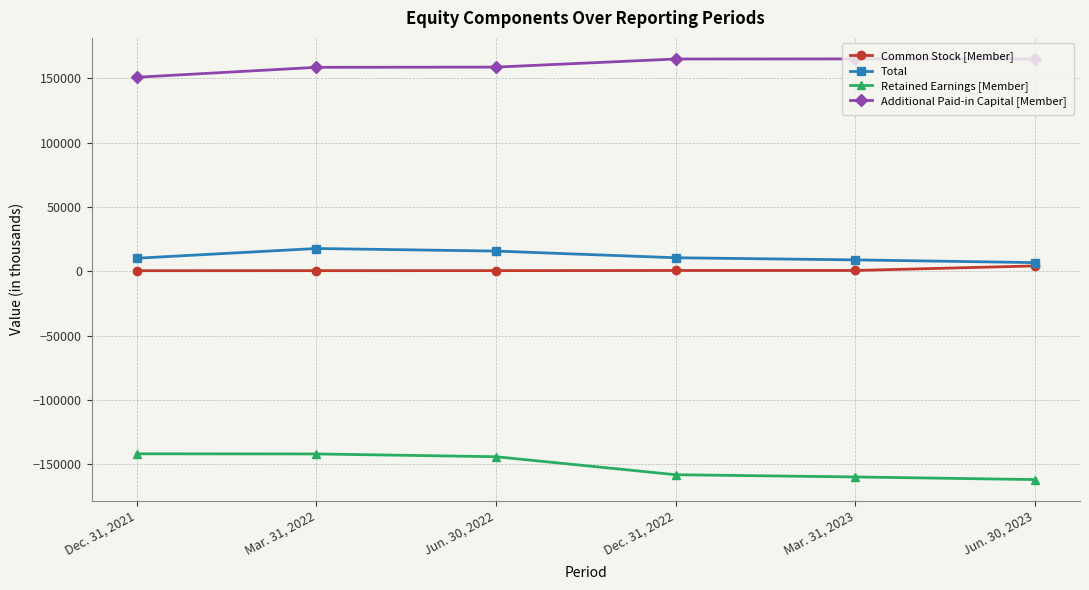

What is the sum of the Total values at Mar. 31, 2022 and Dec. 31, 2021?

27917